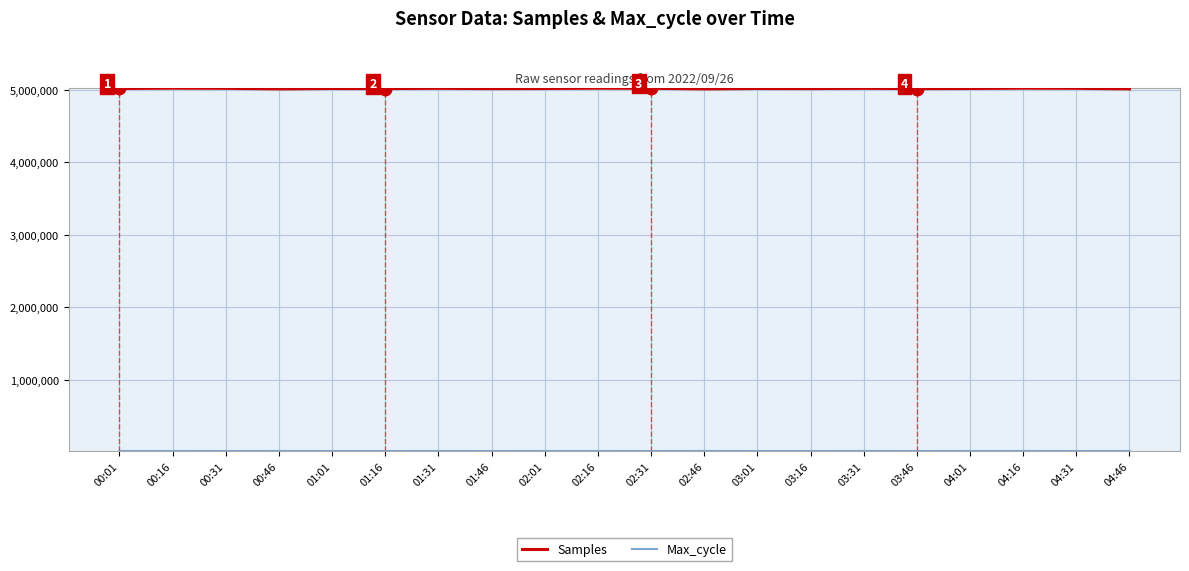

Count the number of categories in the chart.

20